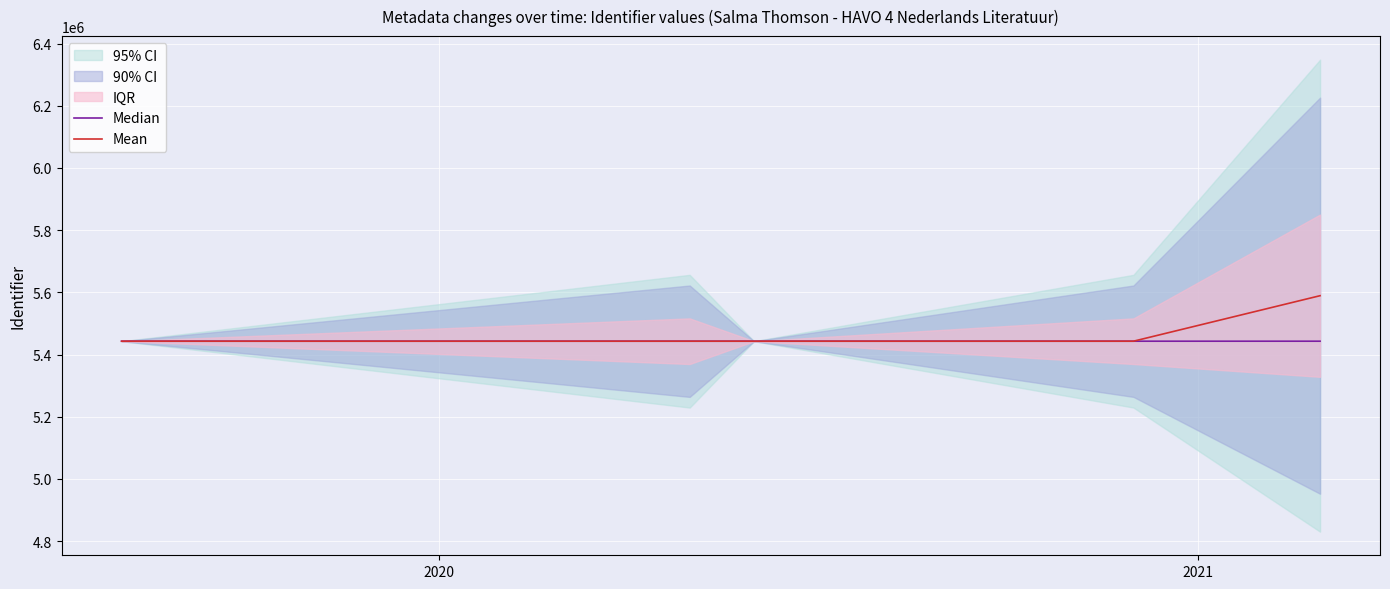

What is the difference between the second highest and minimum values in the Mean series?

19.1